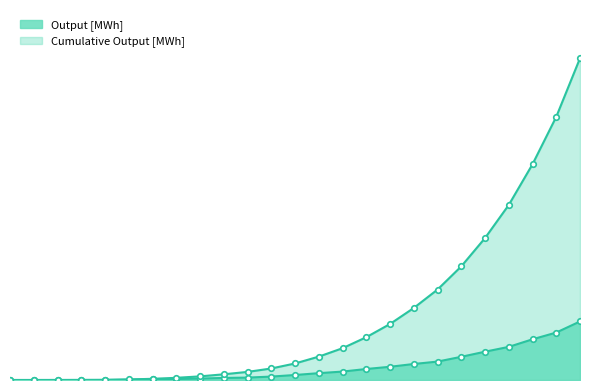

Which has a higher value, 2015 or 1996?

2015